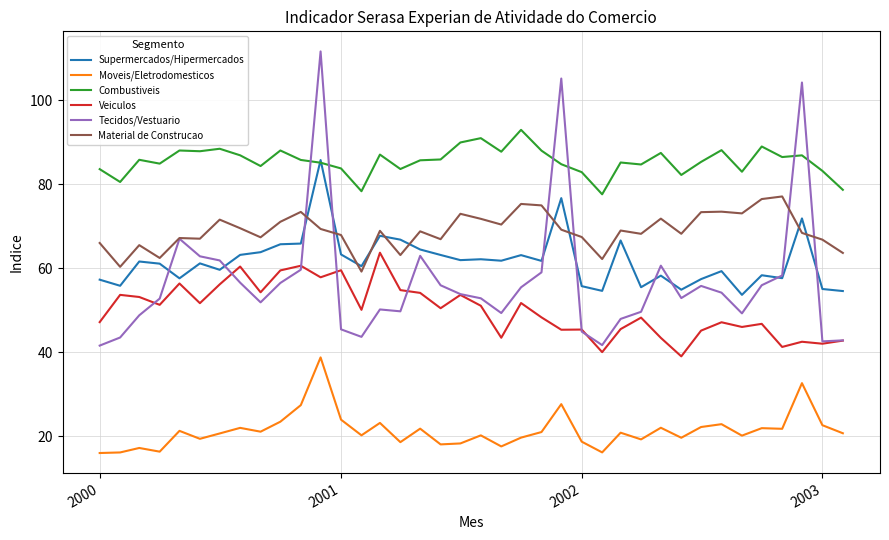

What are all the series names shown in the legend?

Supermercados/Hipermercados, Moveis/Eletrodomesticos, Combustiveis, Veiculos, Tecidos/Vestuario, Material de Construcao